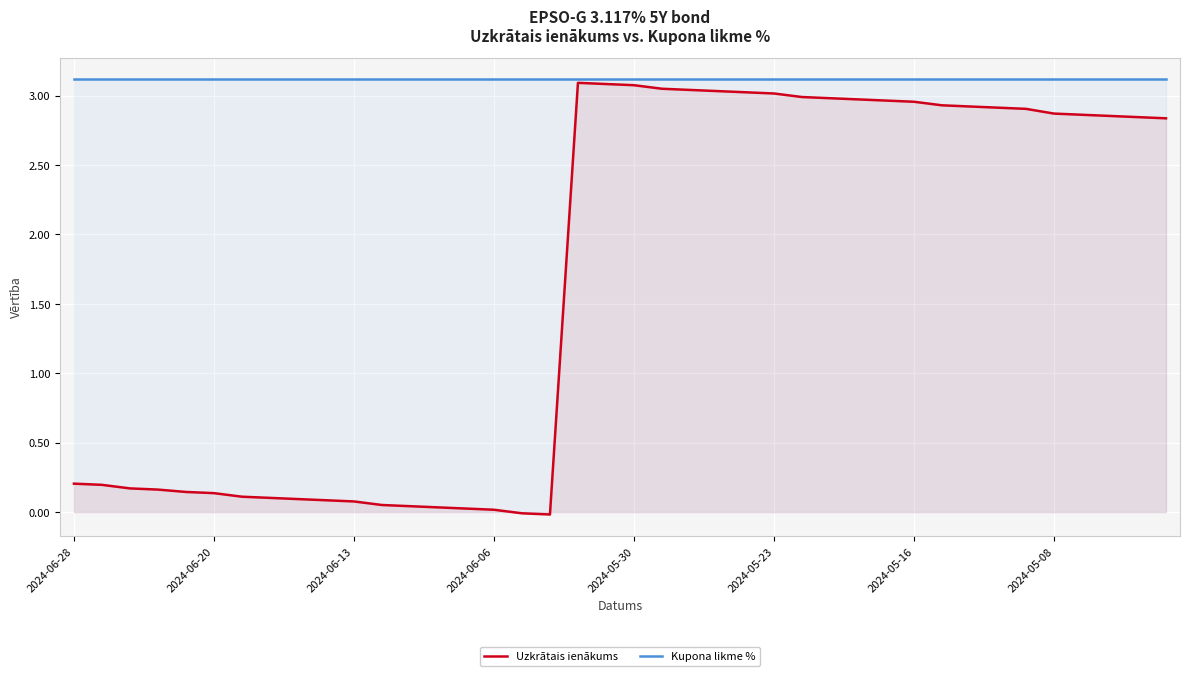

True or false: Kupona likme % and Uzkrātais ienākums intersect in this chart.

False